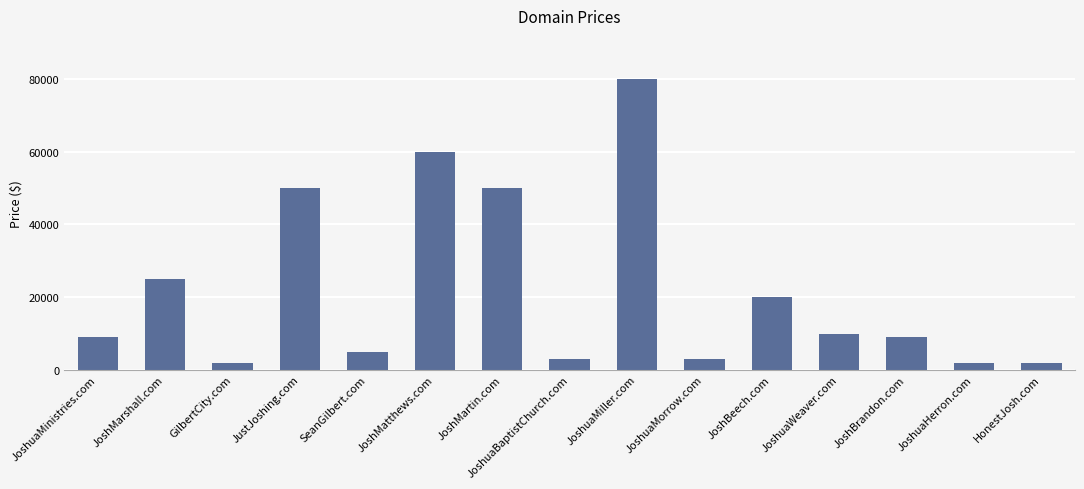

What is the value of the 1st bar from the left?

8888